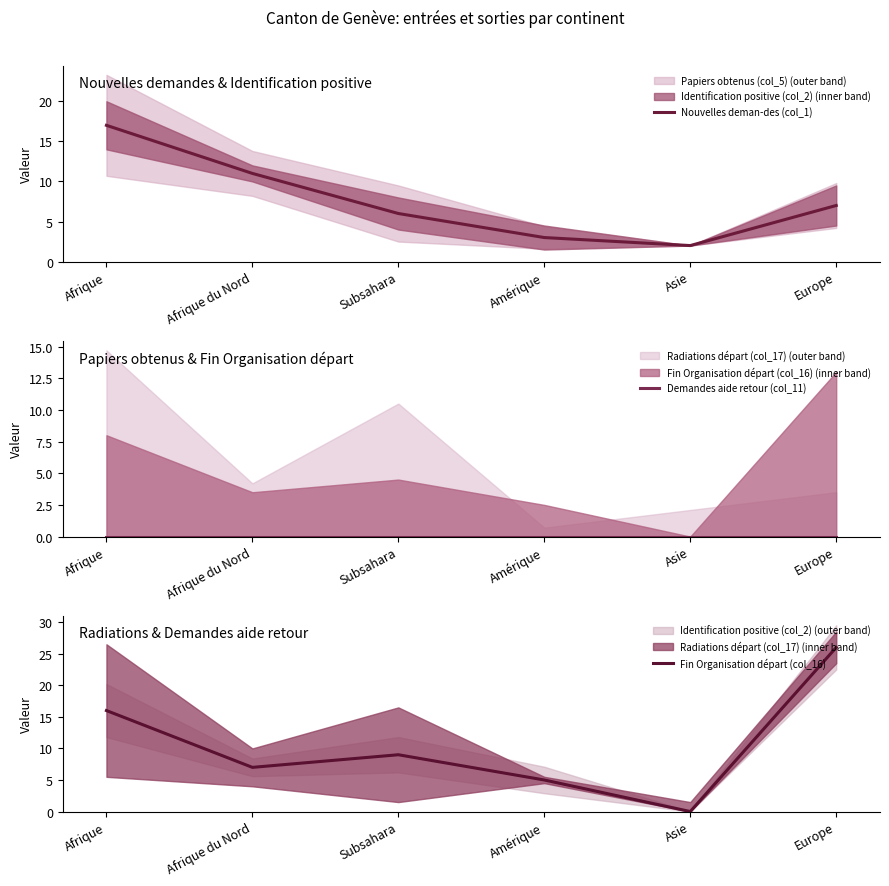

What is the highest value of the Nouvelles deman-des (col_1) series?

17